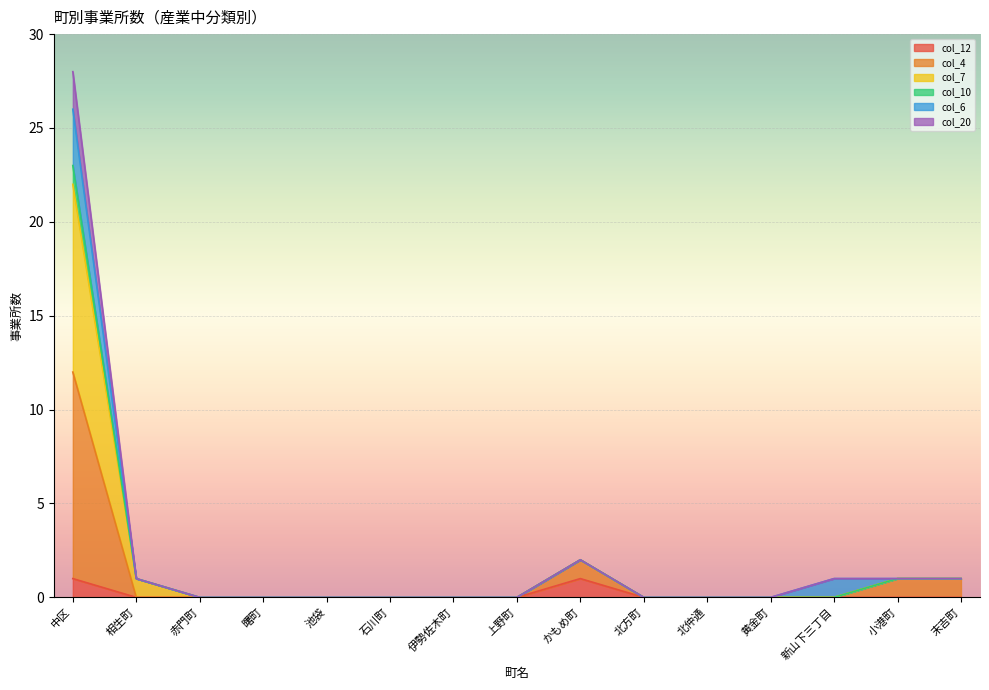

Between 末吉町 and 石川町, which is larger?

末吉町